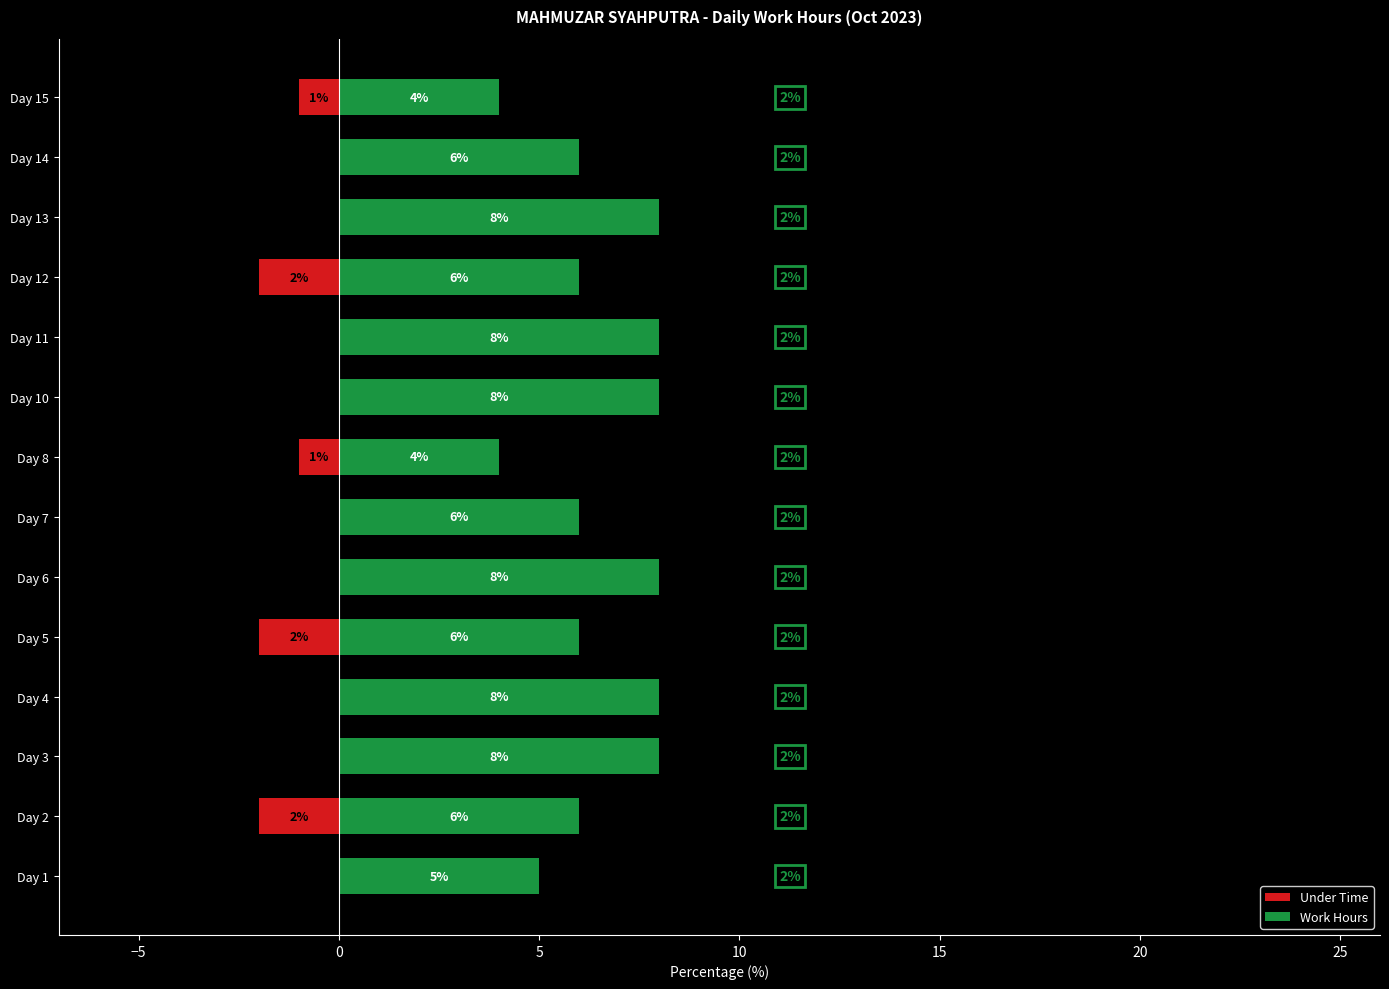

At how many categories does at least one series exceed 2?

14